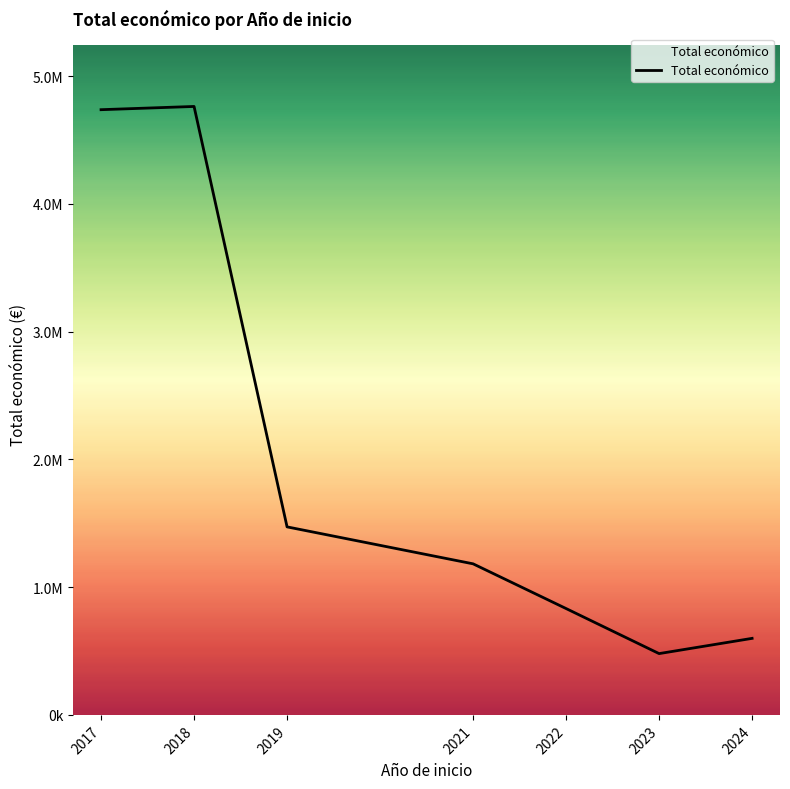

What is the average value?

2009560